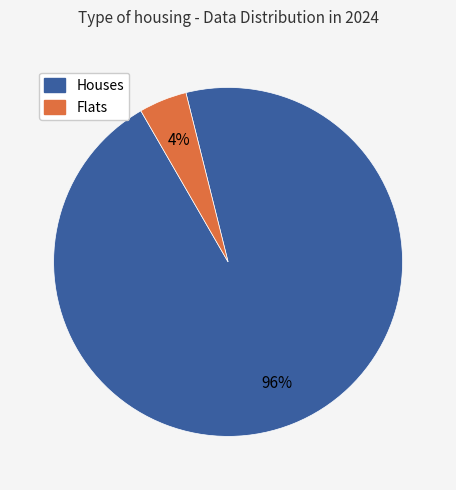

To the nearest percent, what is the average slice percentage?

50%